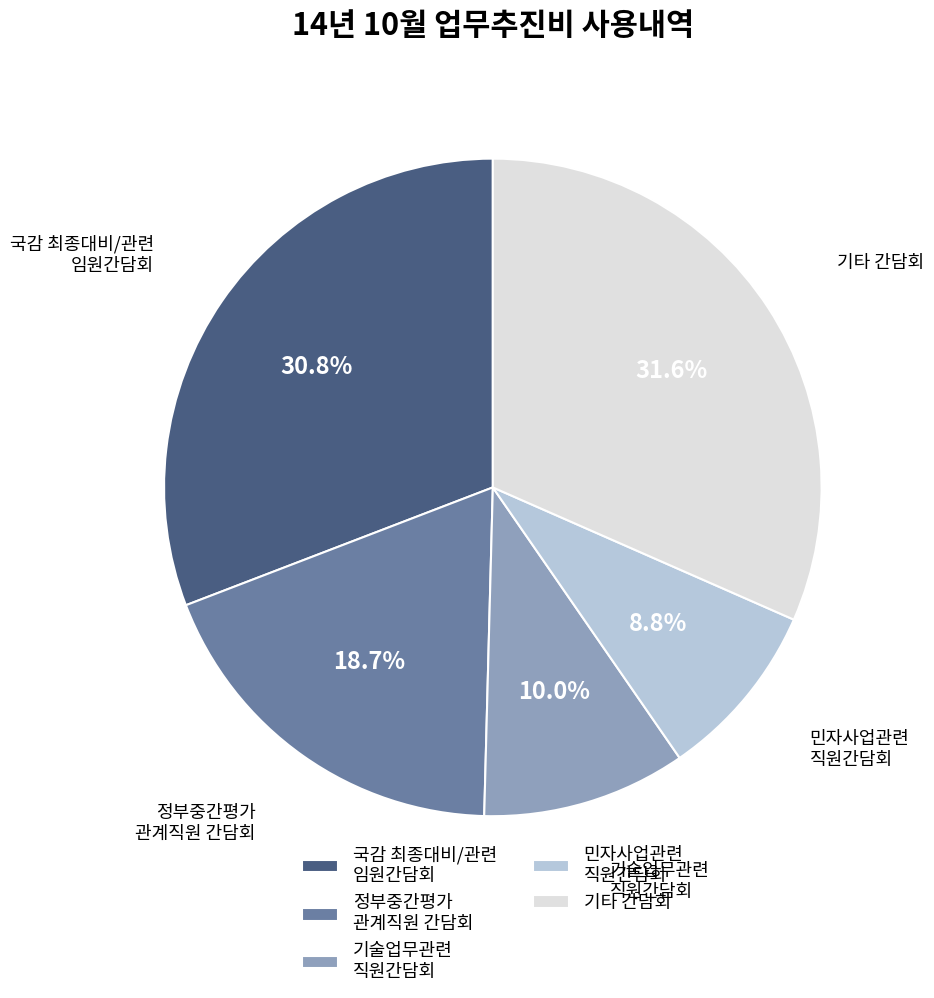

Which category has the biggest portion of the pie?

기타 간담회